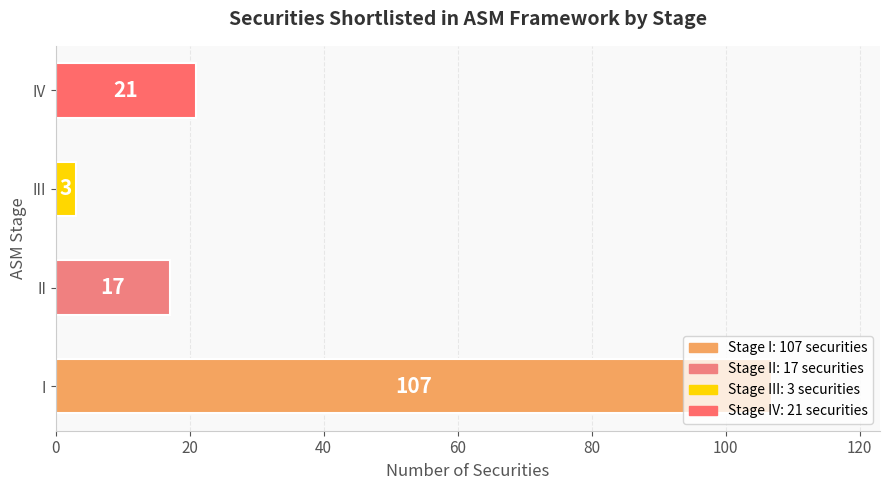

Does the chart contain any negative values?

No